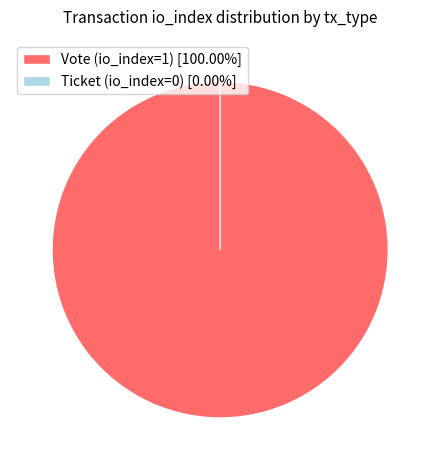

To the nearest percent, what is the average slice percentage?

50%